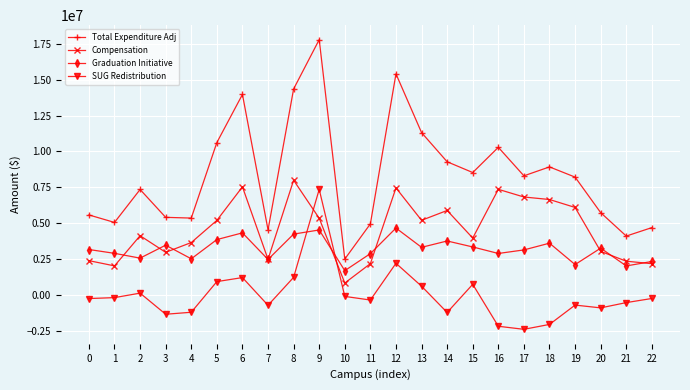

Rank the series at 2 from lowest to highest value.

SUG Redistribution, Graduation Initiative, Compensation, Total Expenditure Adj